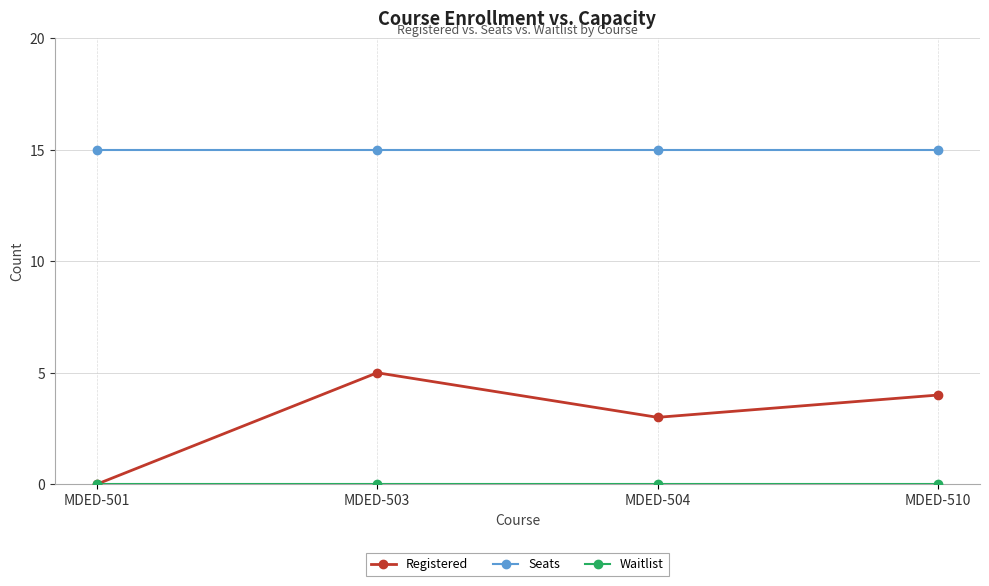

What is the value of the Seats point at the 1st from the left?

15